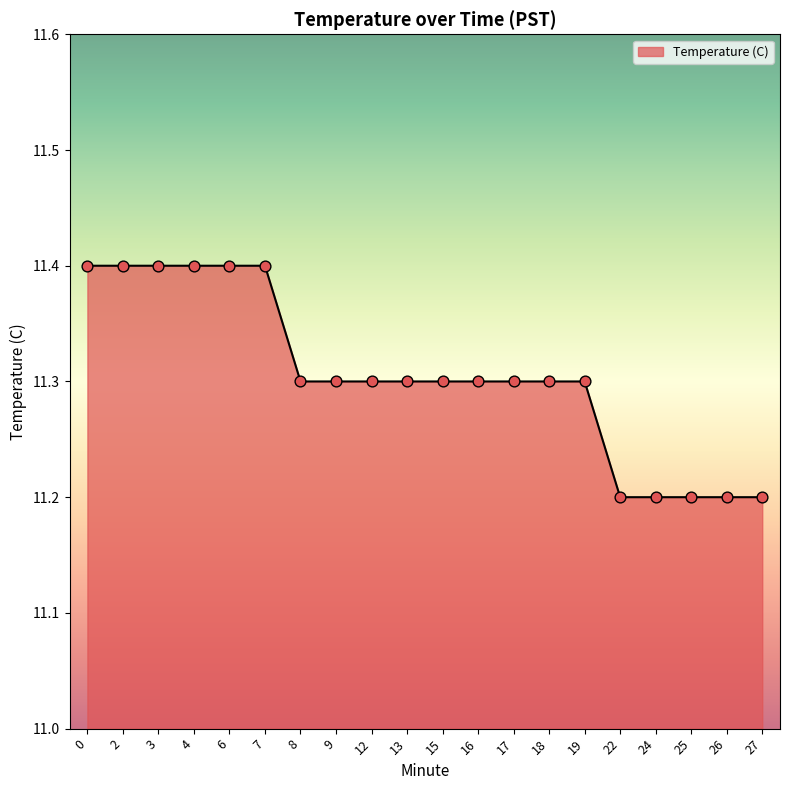

What is the change in value from 4 to 13?

-0.1